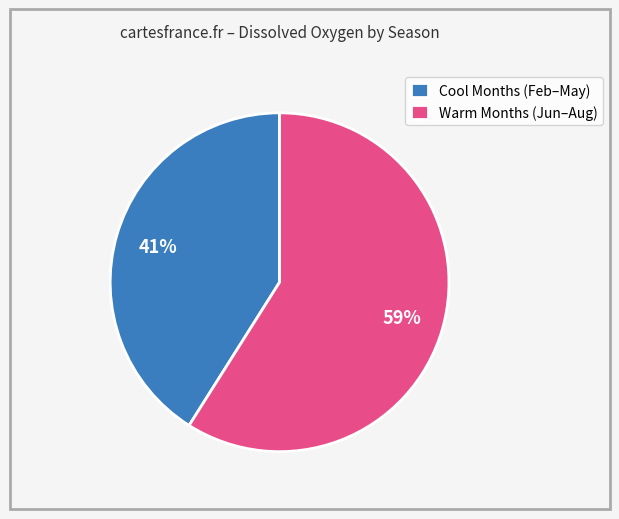

What is the largest slice in the pie chart?

Warm Months (Jun–Aug)